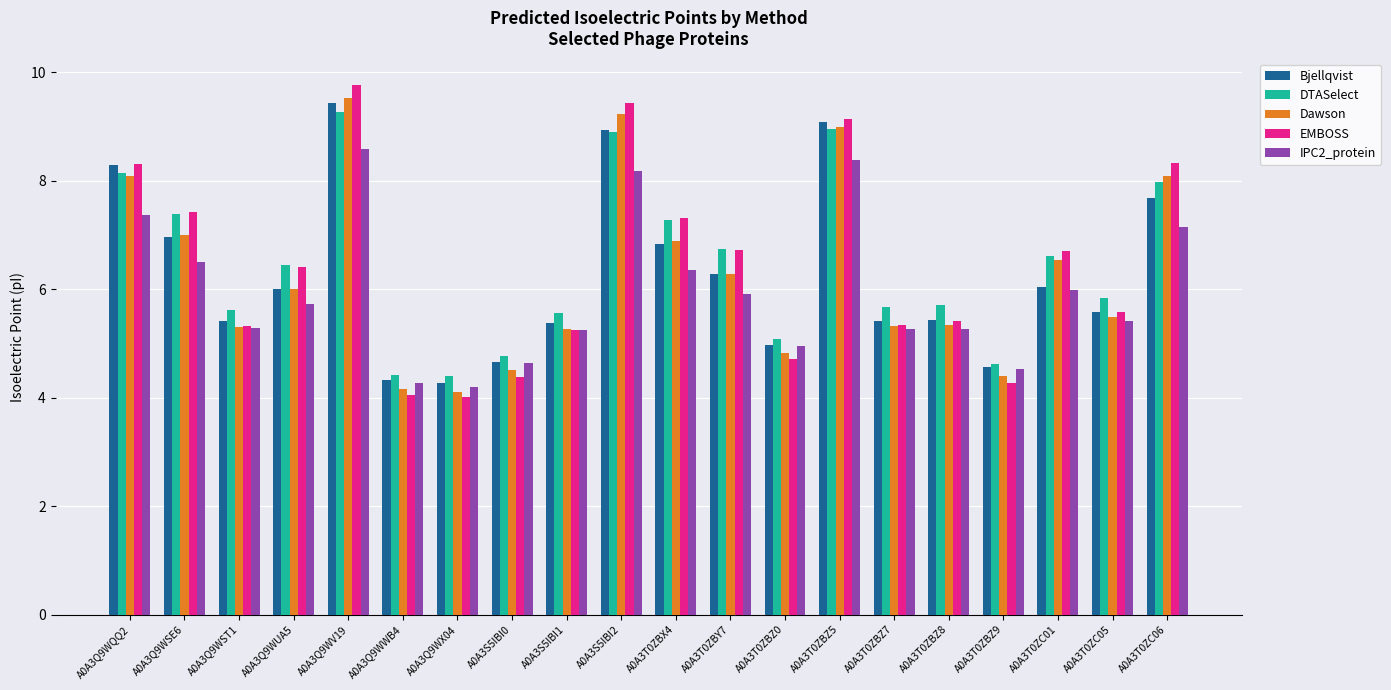

Is the value of EMBOSS at A0A3S5IBI1 greater than the value of DTASelect at A0A3Q9WQQ2?

No